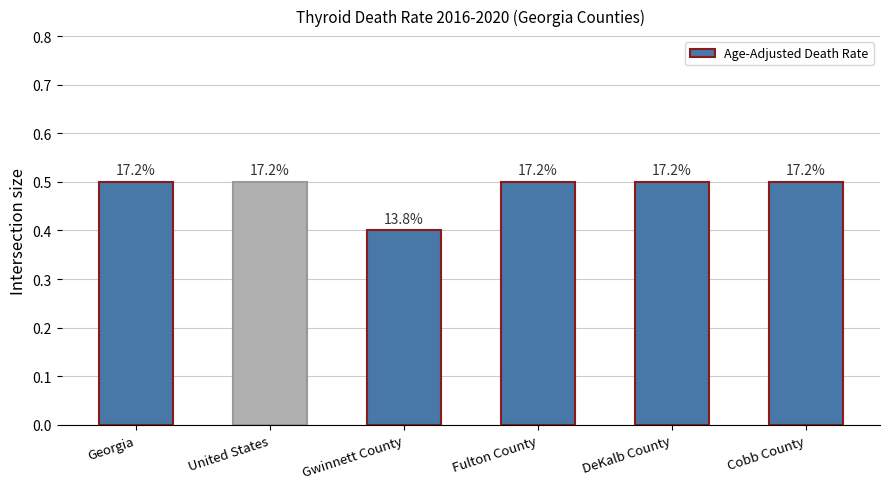

How many bars are there in total?

6